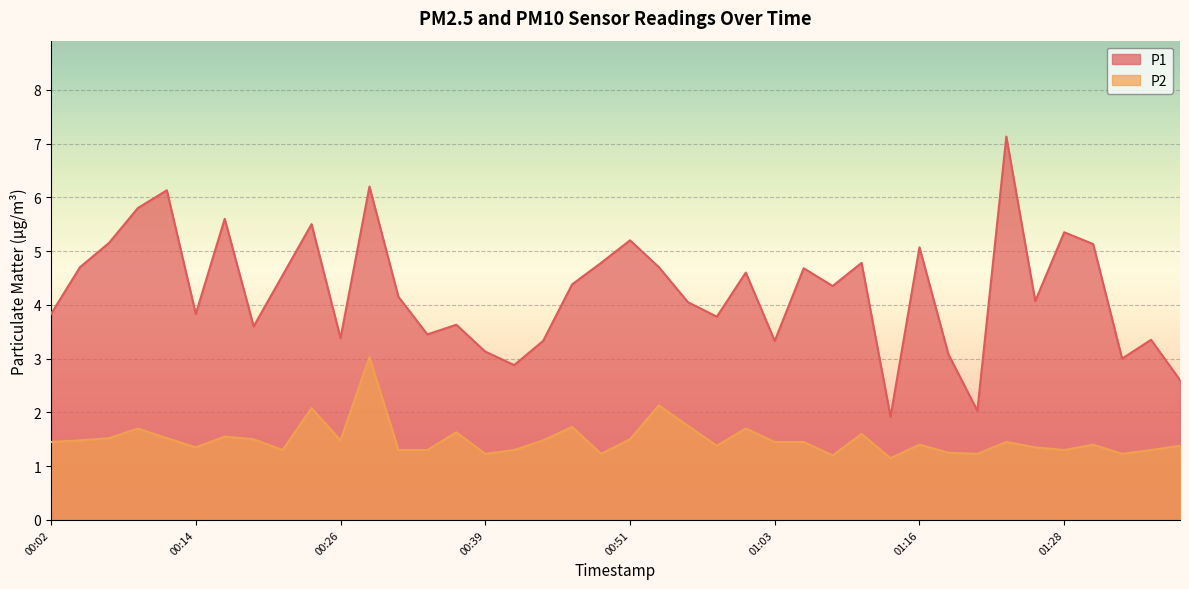

Which category has the lowest value in the P1 series?

01:13